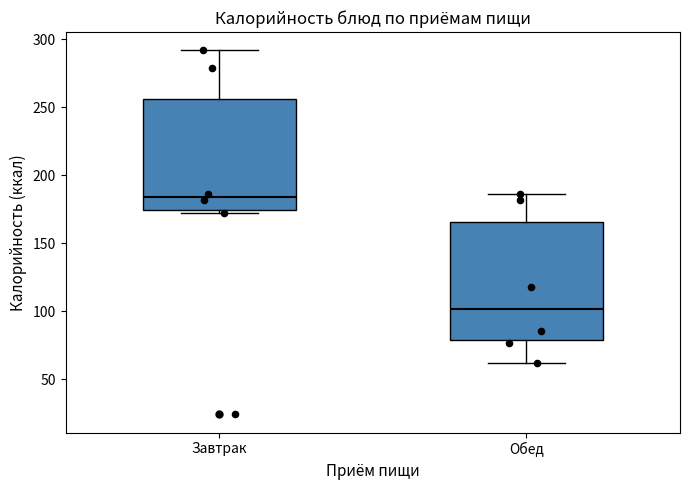

Reading left to right, transcribe this box plot: for each box, give where its median line is, the range the box spans, and where its two whiskers end, as read against the y-axis. The values are not printed on the chart, so give them approximately, as read against the axis.

Завтрак: median 185, box 175 to 255, whiskers 170 to 290
Обед: median 100, box 80 to 165, whiskers 60 to 185